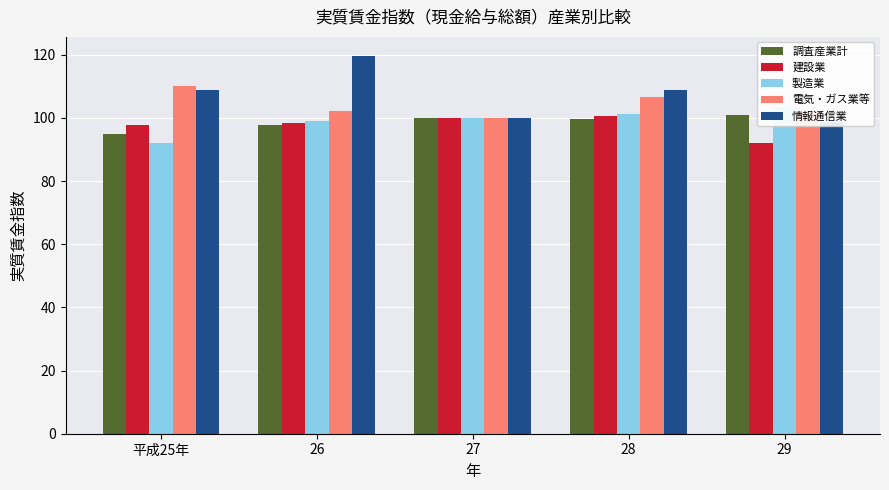

Which series has the largest range (max minus min)?

情報通信業